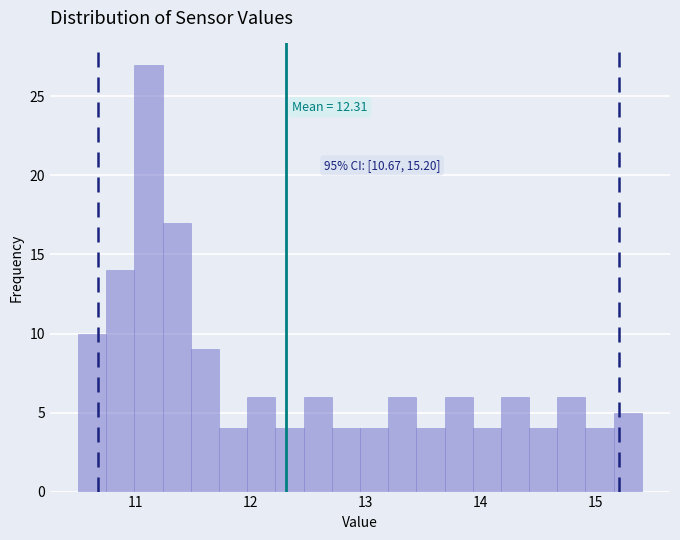

Read against the x-axis, roughly where is the centre of the tallest bar?

11.1